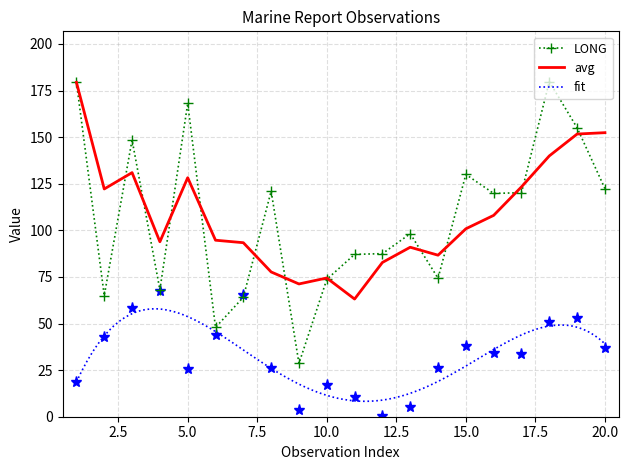

True or false: LONG has a value of 130.0 at 15.0.

True